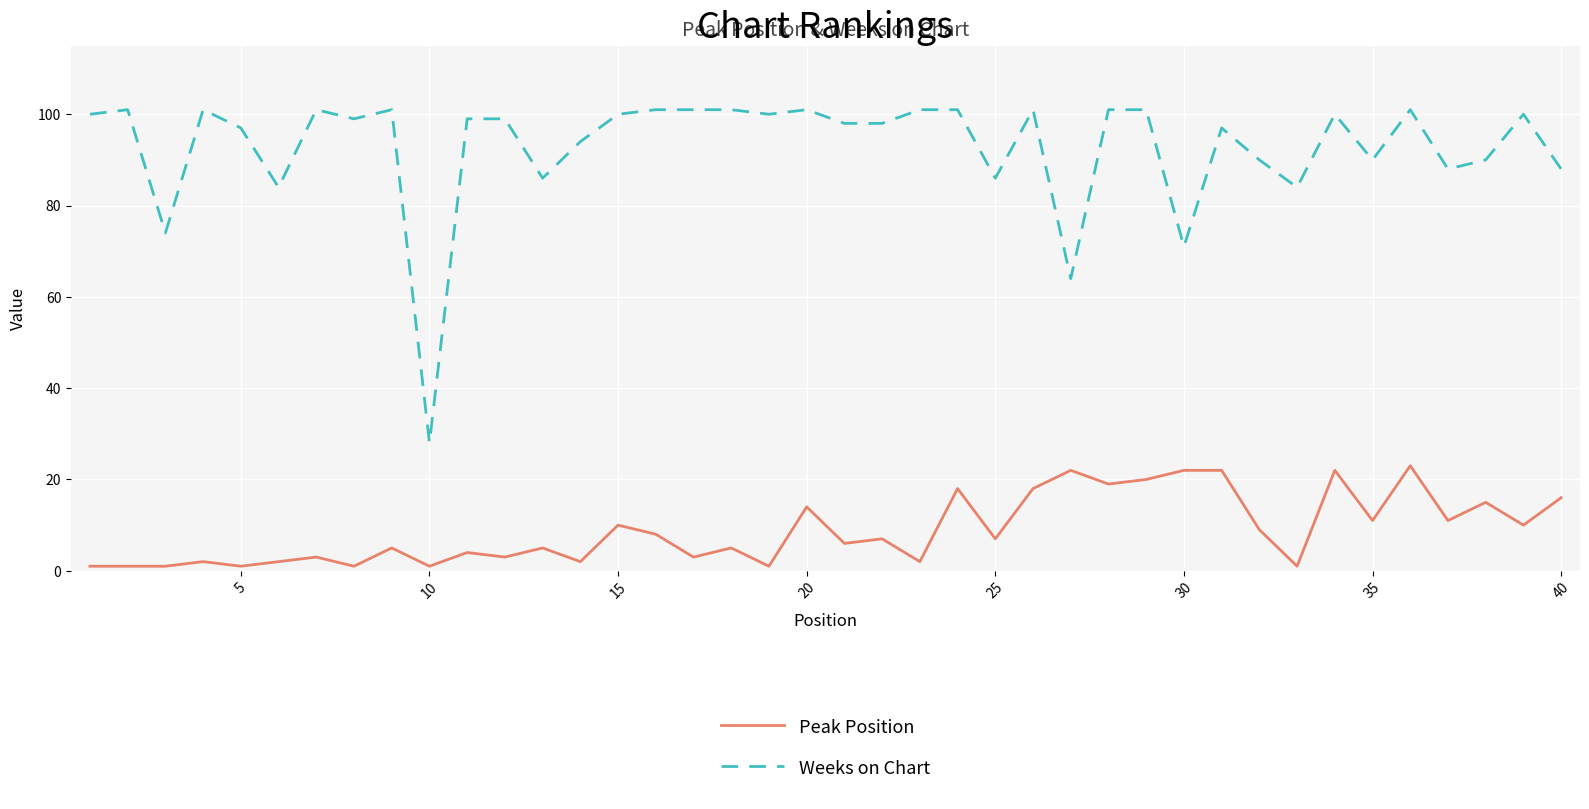

Which series has the largest total across all categories?

Weeks on Chart